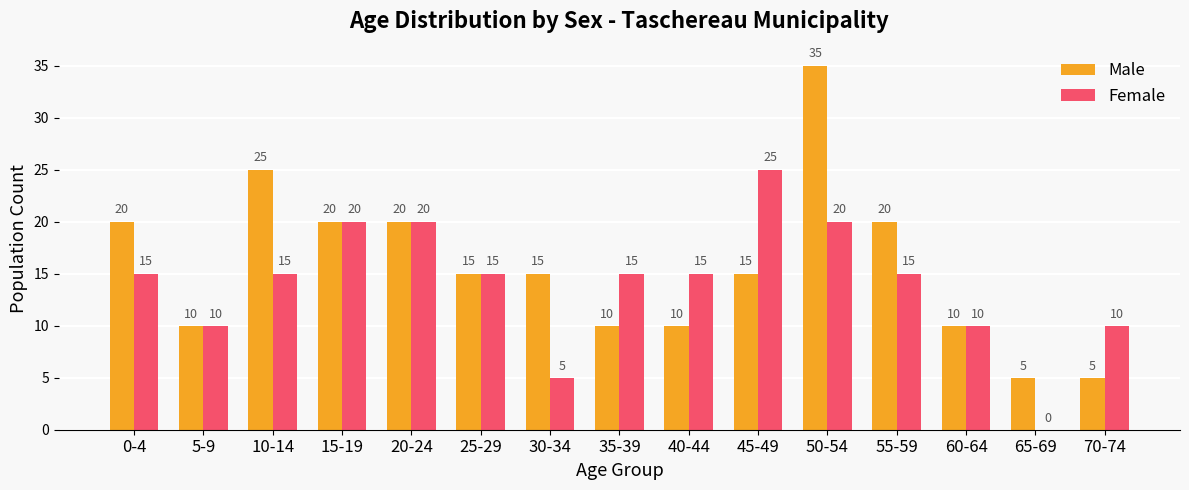

Which series changed the most between 5-9 and 50-54?

Male